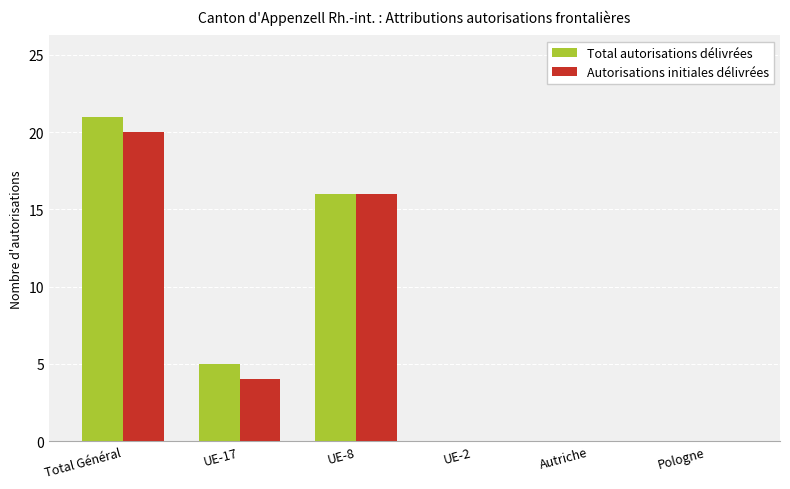

Is the value of Total autorisations délivrées at UE-17 greater than the value of Autorisations initiales délivrées at UE-2?

Yes